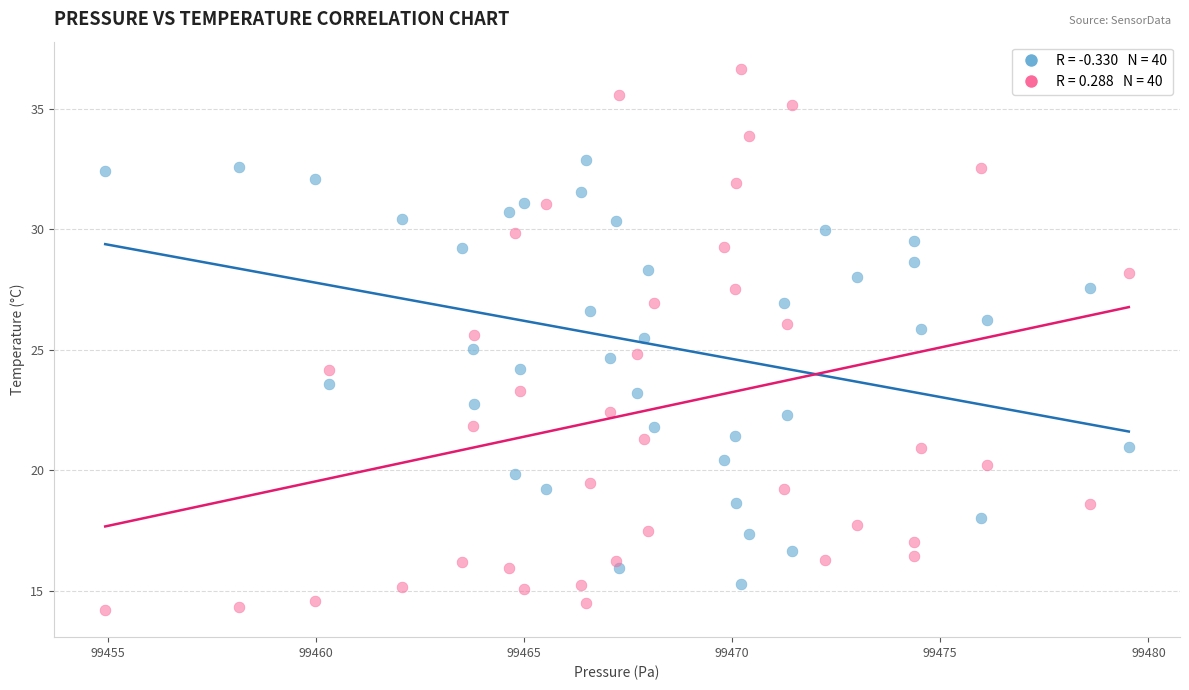

Across all data points, what is the range of Y values (max minus min)?

22.5